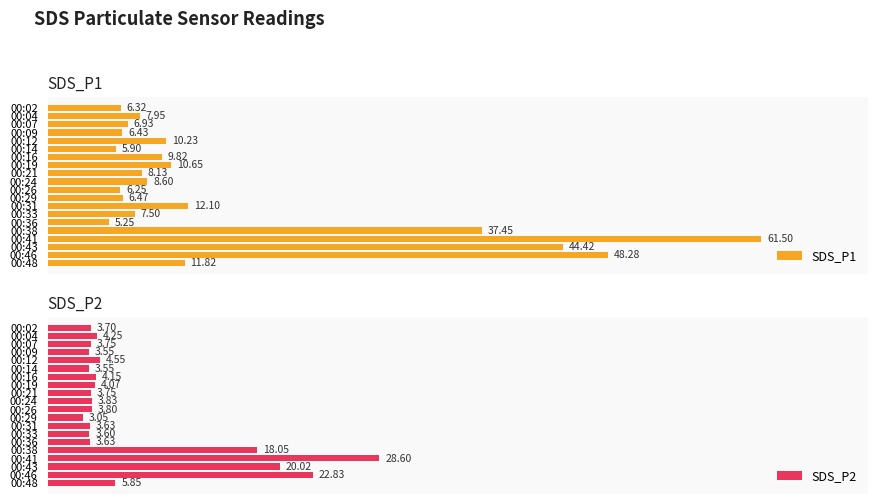

Which has a higher value, 00:02 or 00:31?

00:31